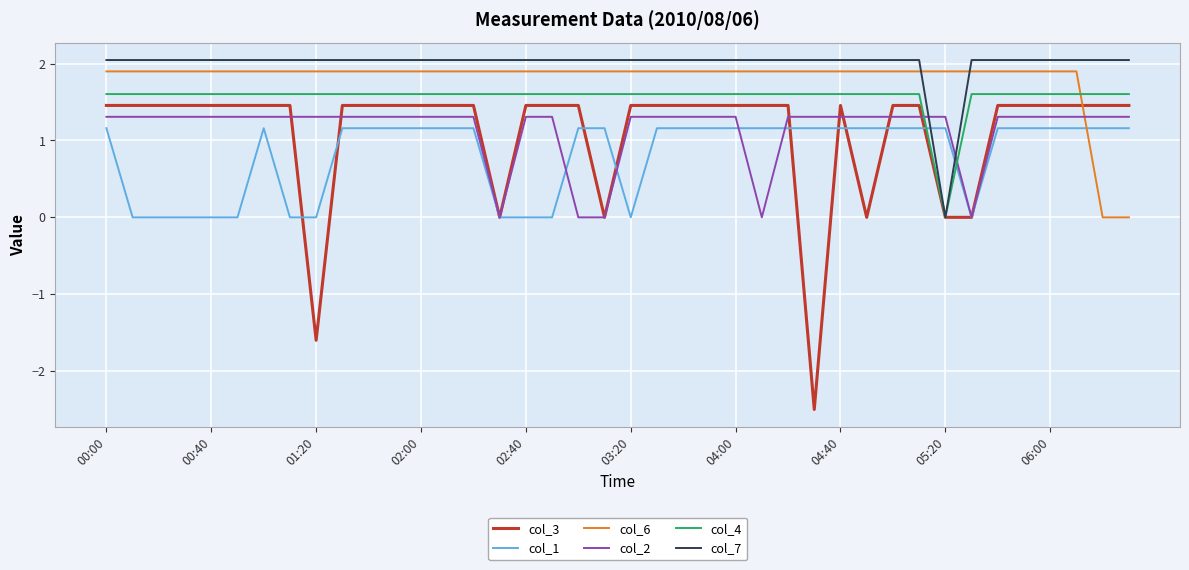

After their last crossing, which series has the higher values: col_4 or col_6?

col_4